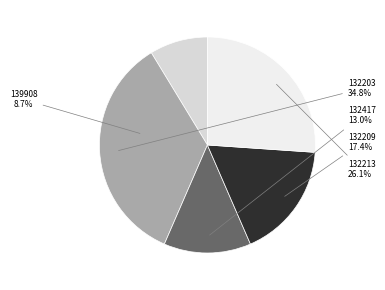

True or false: 132213 accounts for 31% of the total.

False